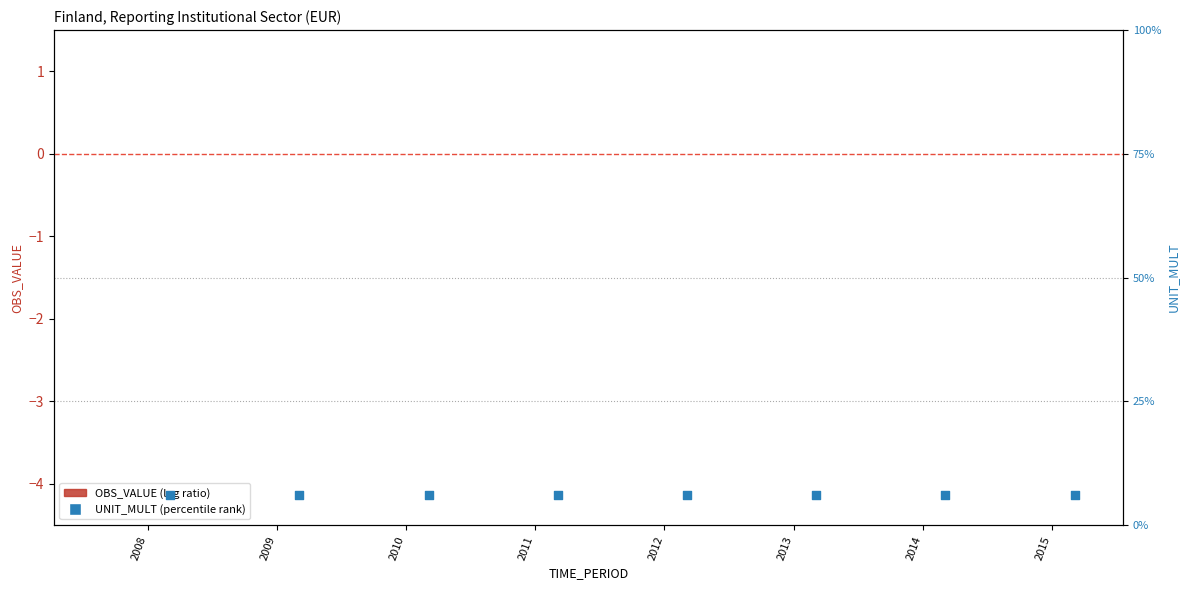

What are all the series names shown in the legend?

OBS_VALUE, UNIT_MULT